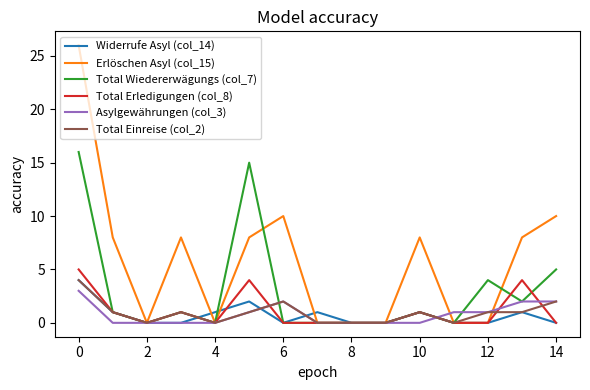

Reading left to right, list all the values displayed in this chart.

Widerrufe Asyl (col_14): 4	1	0	0	1	2	0	1	0	0	1	0	0	1	0
Erlöschen Asyl (col_15): 26	8	0	8	0	8	10	0	0	0	8	0	0	8	10
Total Wiedererwägungs (col_7): 16	1	0	1	0	15	0	0	0	0	1	0	4	2	5
Total Erledigungen (col_8): 5	1	0	1	0	4	0	0	0	0	1	0	0	4	0
Asylgewährungen (col_3): 3	0	0	0	0	1	2	0	0	0	0	1	1	2	2
Total Einreise (col_2): 4	1	0	1	0	1	2	0	0	0	1	0	1	1	2